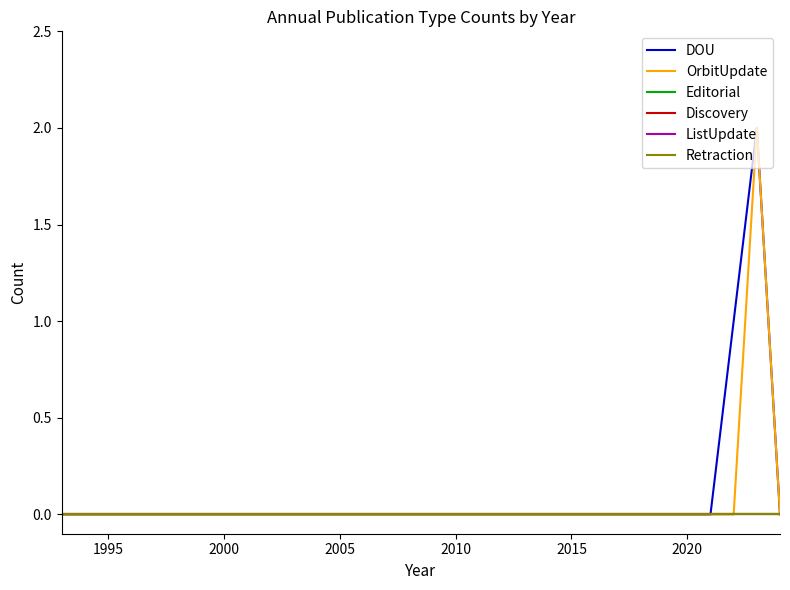

Does the chart display data point markers on the line(s)?

No